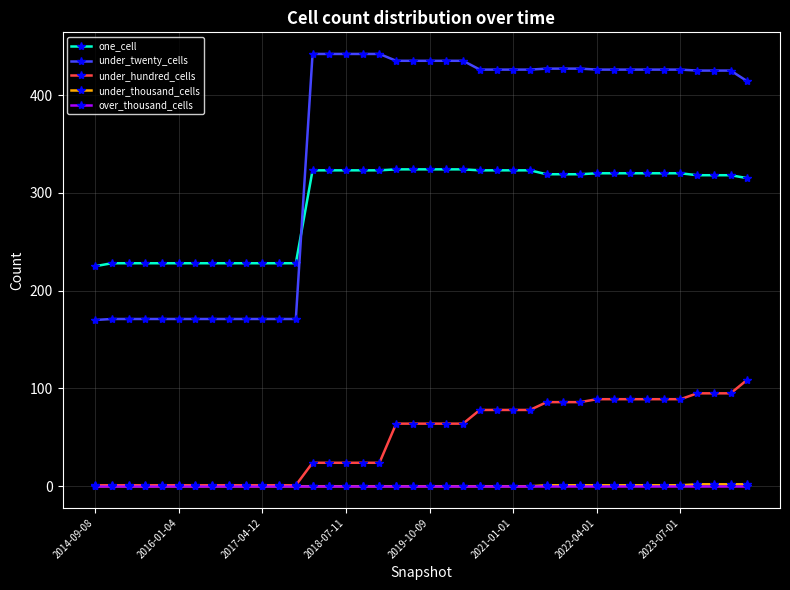

Which series has the widest spread of values?

under_twenty_cells